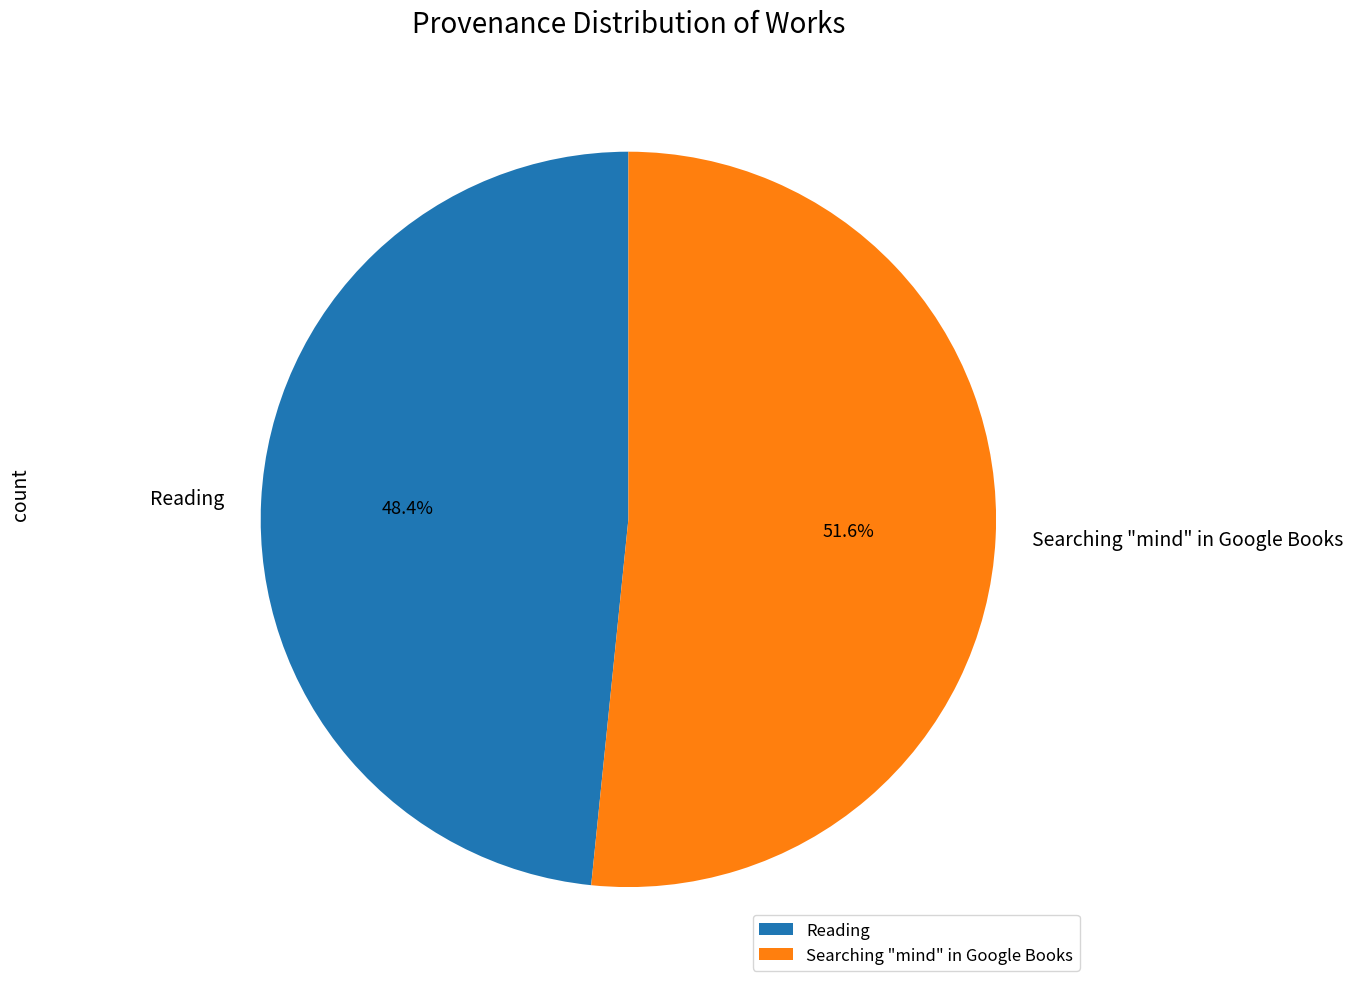

What is the largest slice in the pie chart?

Searching "mind" in Google Books